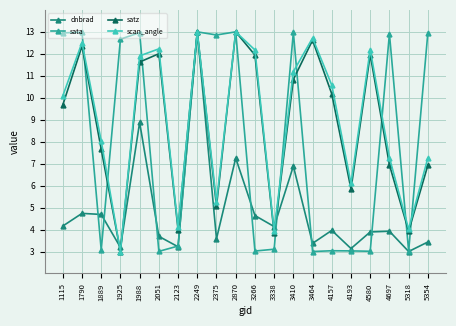

Where do scan_angle and dnbrad first cross each other?

1889 and 1925